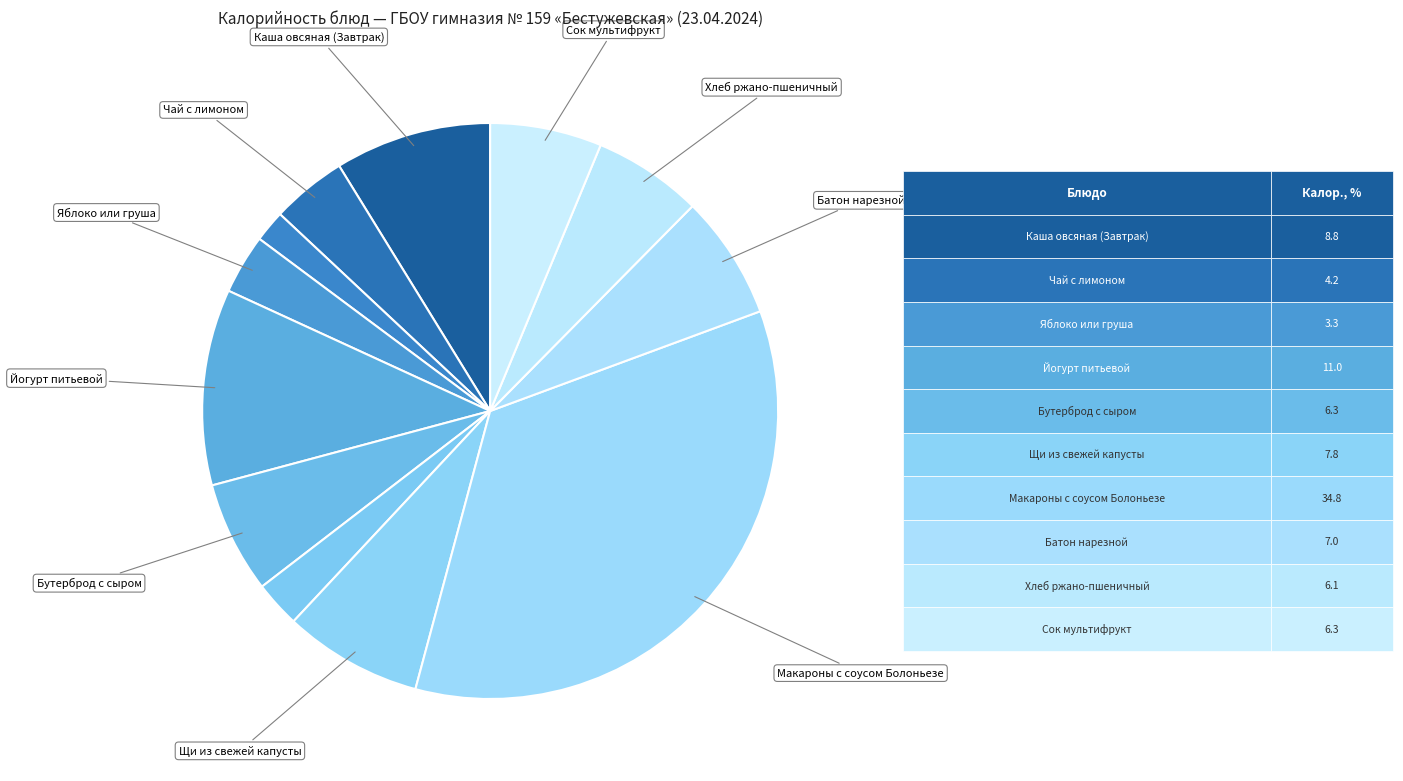

Is there a majority slice in this chart?

No